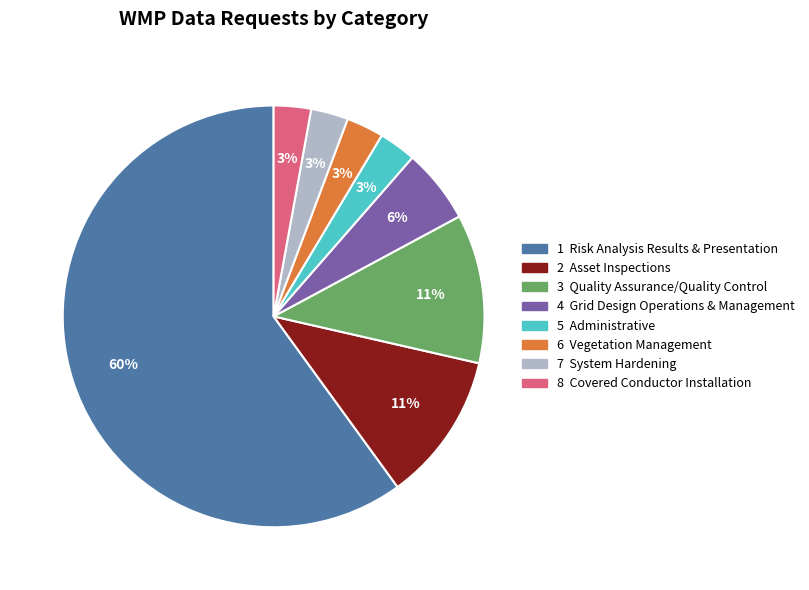

To the nearest percent, what is the difference between the largest and smallest slice percentages?

57%